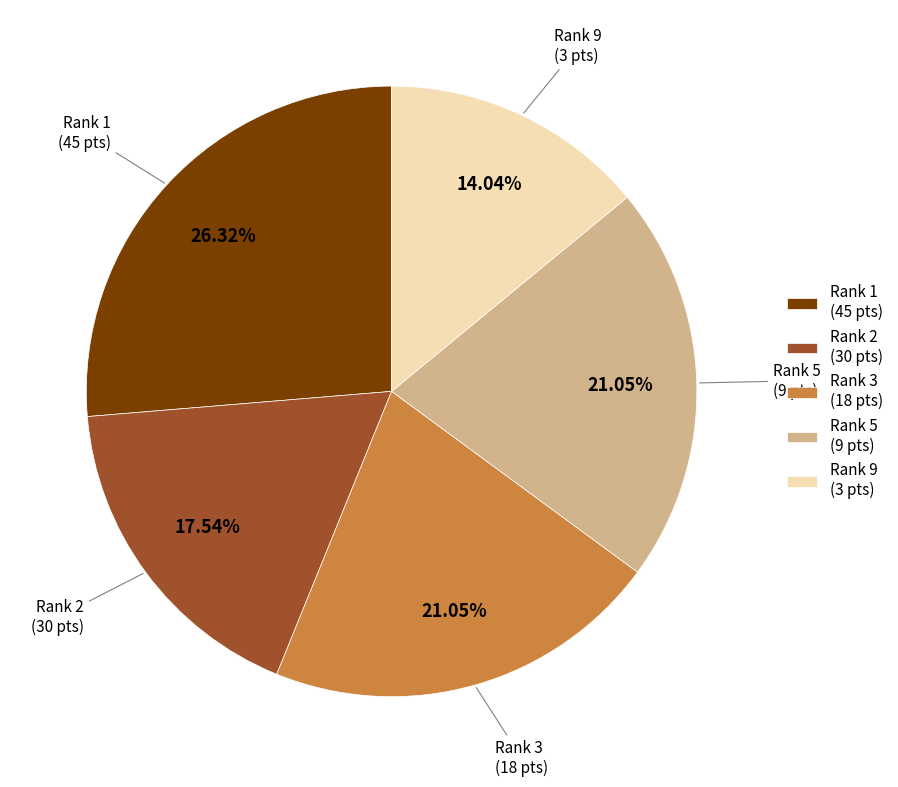

How many segments does this pie chart have?

5